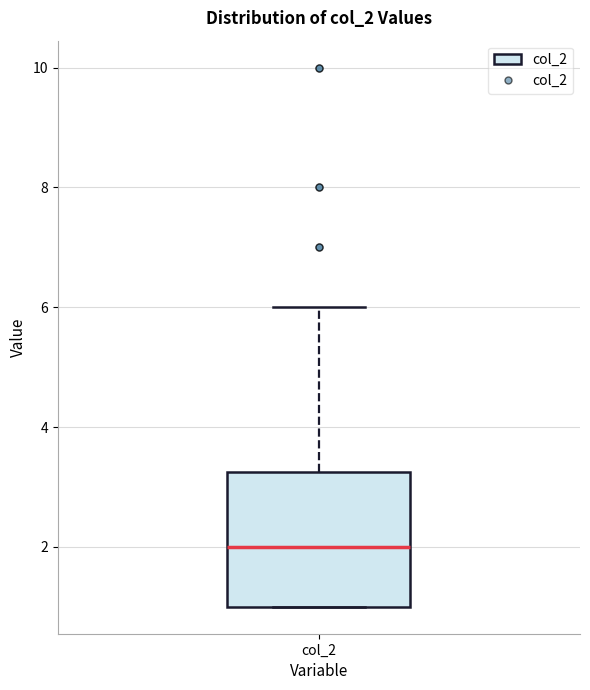

Transcribe this box plot: give where the median line is, the range the box spans, and where the two whiskers end, as read against the y-axis. The values are not printed on the chart, so give them approximately, as read against the axis.

median 2.0, box 1.0 to 3.2, whiskers 1.0 to 6.0